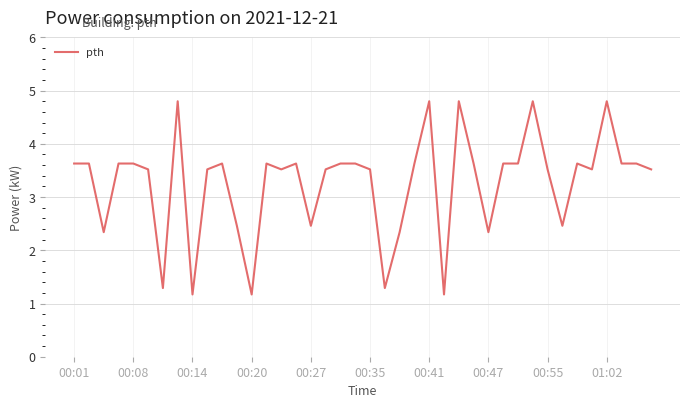

What is the difference between the maximum and minimum values?

3.6